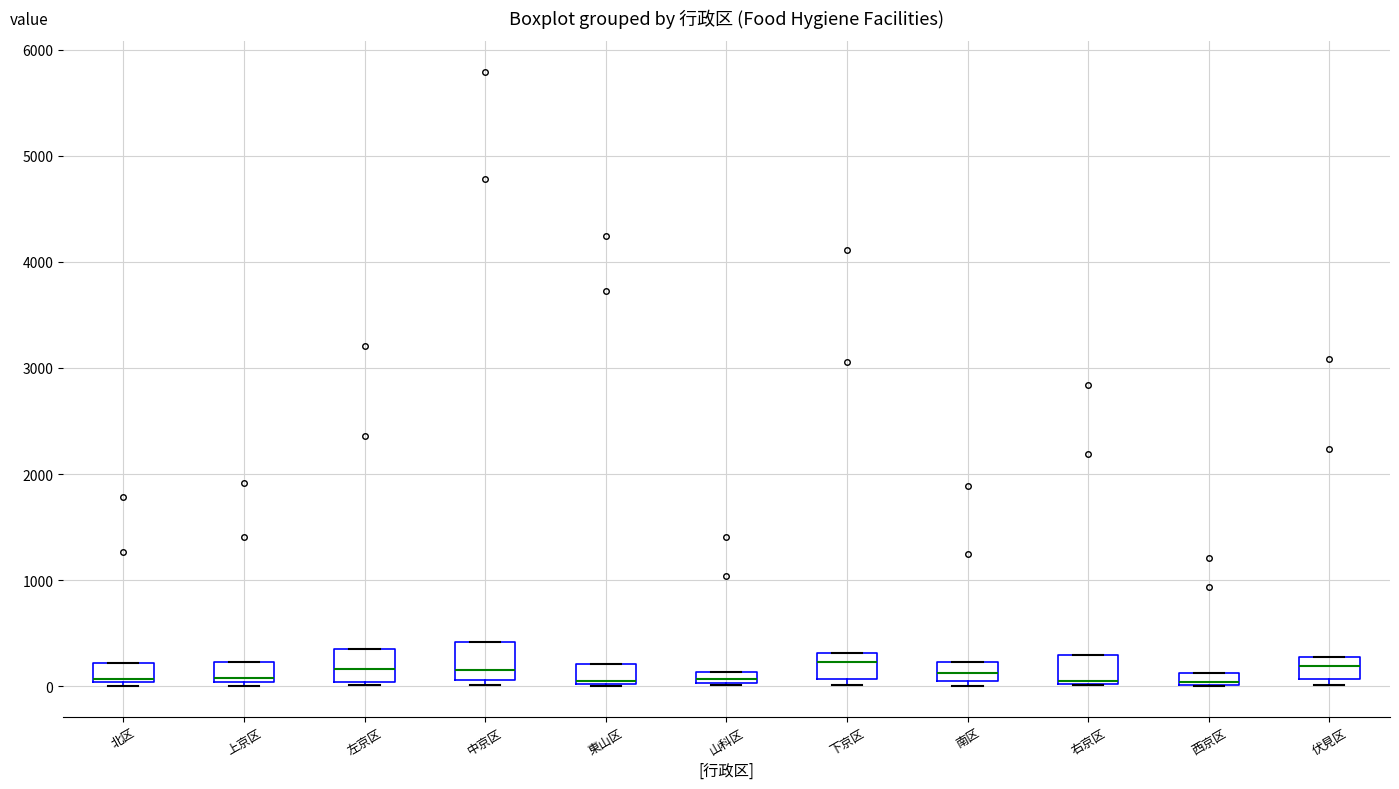

Where is the lower edge of the box for 伏見区 on the y-axis? The values are not printed on the chart, so give them approximately, as read against the axis.

100